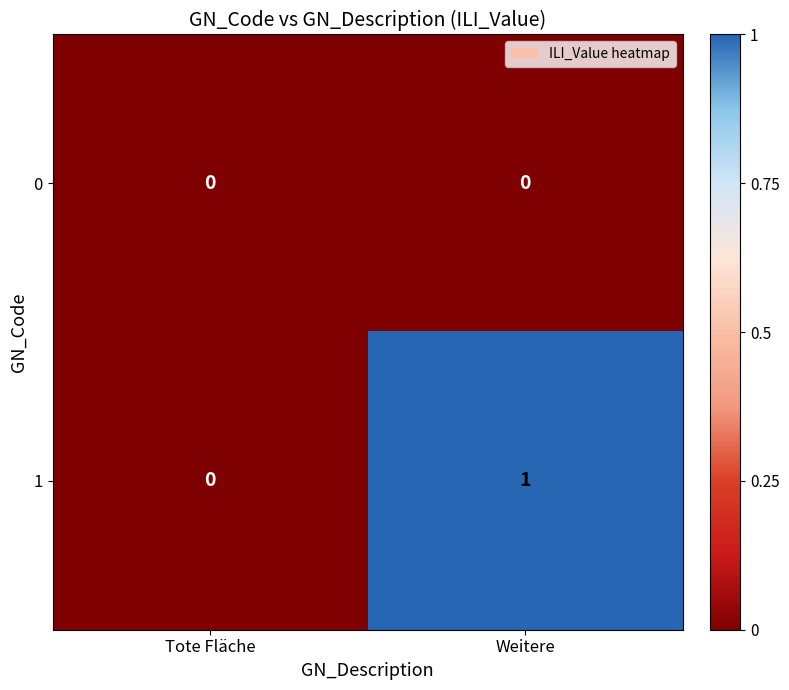

Count the number of data series in this chart.

2